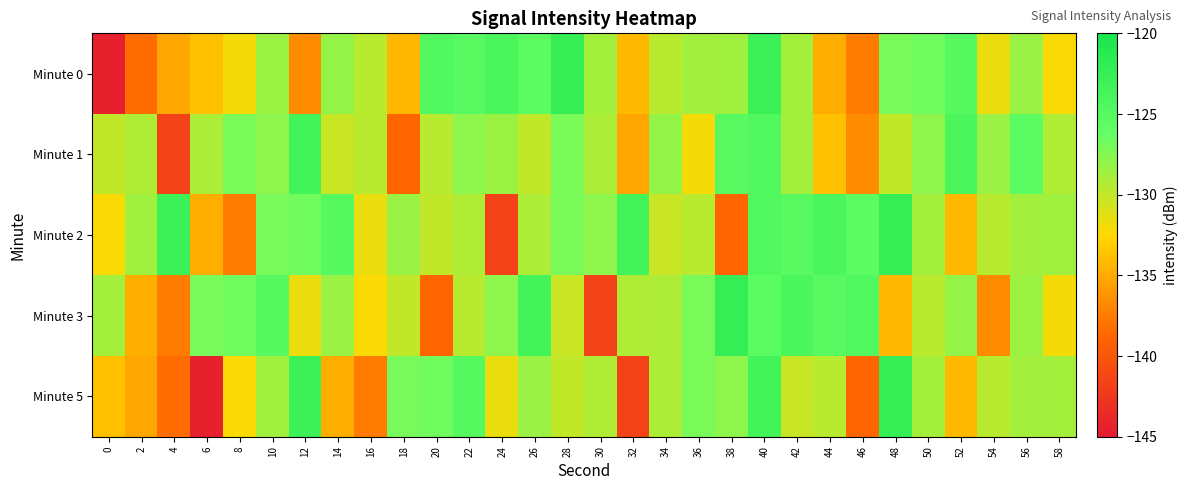

How many distinct data groups are displayed?

5